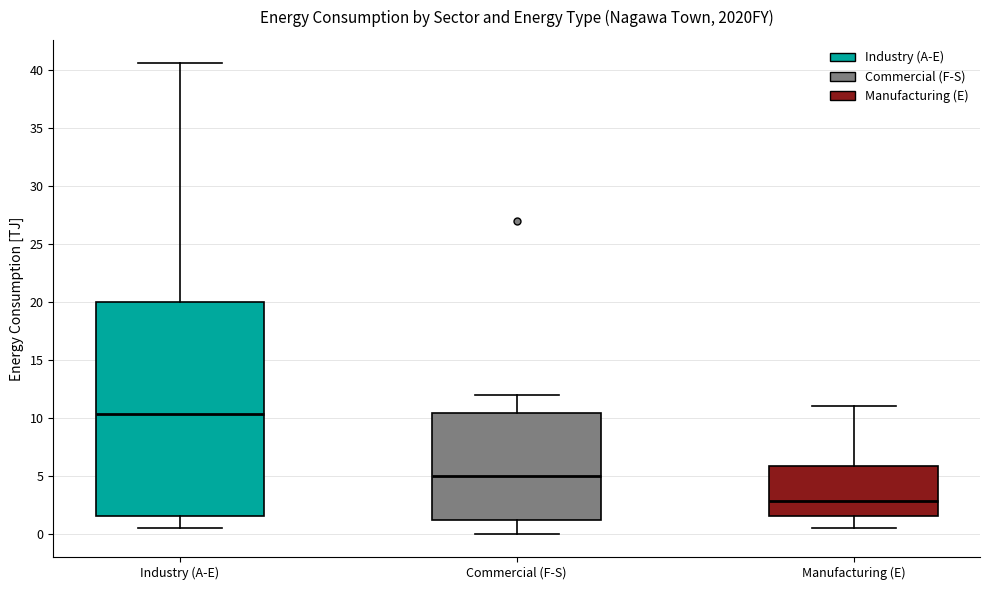

Which box's median line is the highest?

Industry (A-E)